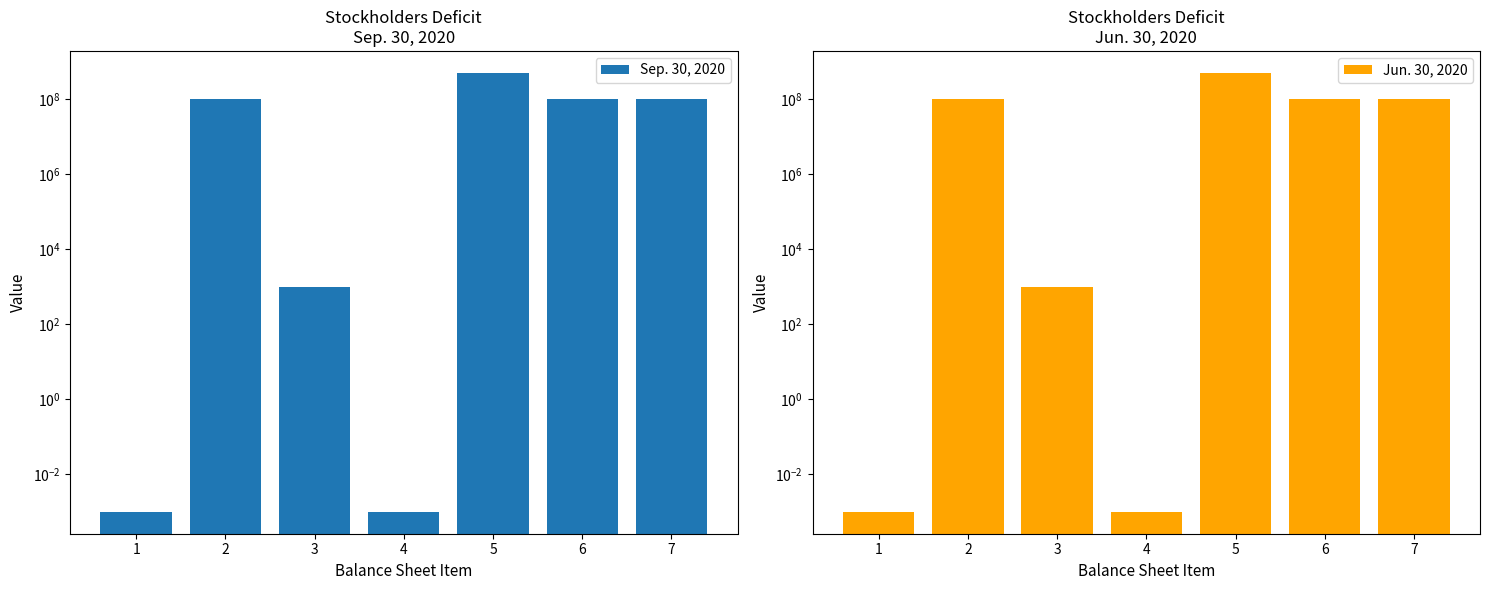

What is the value of the Sep. 30, 2020 bar at the 6th from the left?

101120000.0